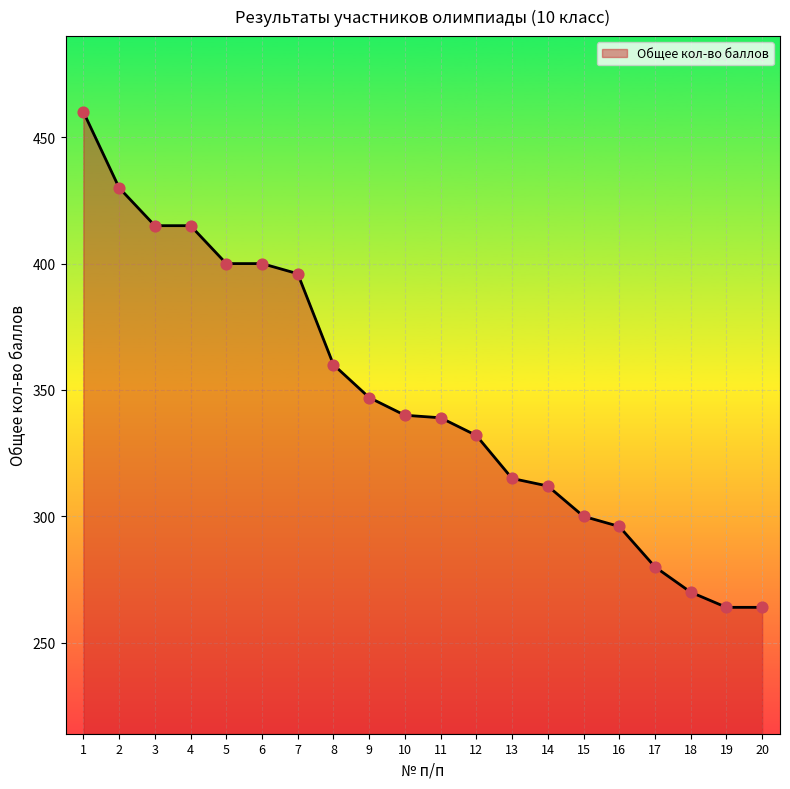

What is the change in value from 5 to 11?

-61